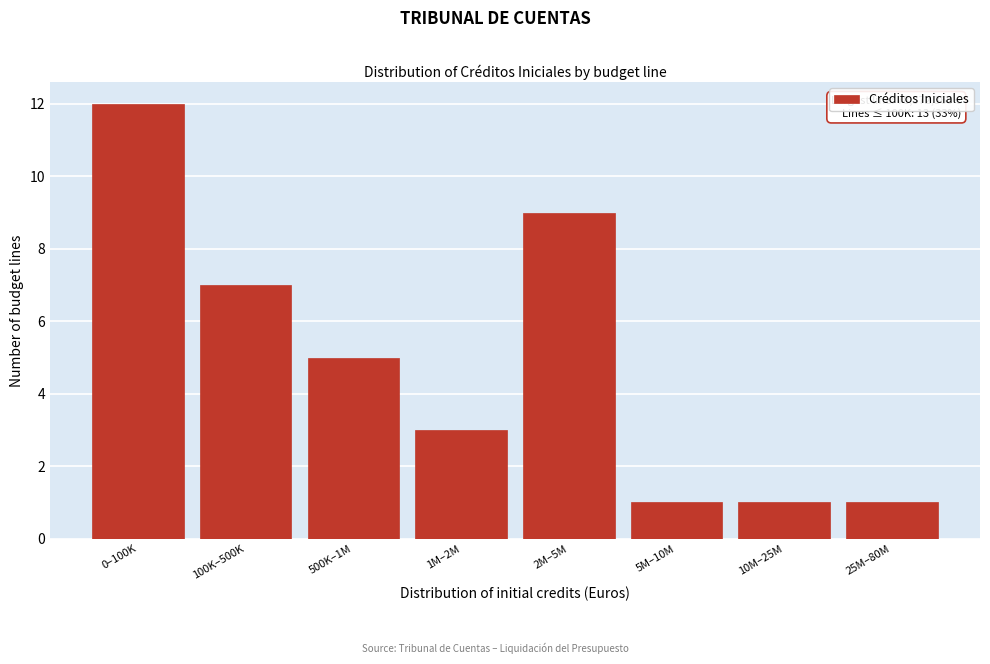

Reading right to left, transcribe all the data shown in this chart.

25M–80M=1	10M–25M=1	5M–10M=1	2M–5M=9	1M–2M=3	500K–1M=5	100K–500K=7	0–100K=12